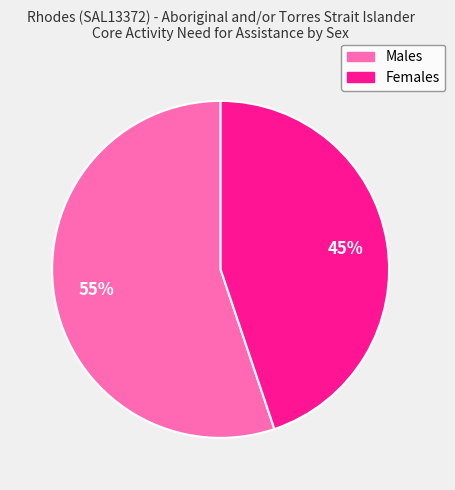

True or false: Males accounts for 55% of the total.

True